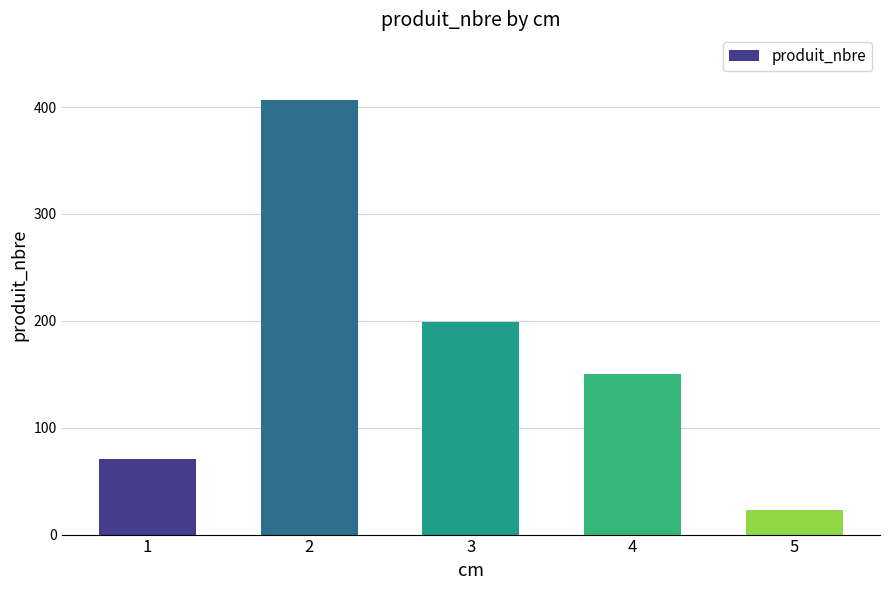

Does the chart contain stacked bars?

No